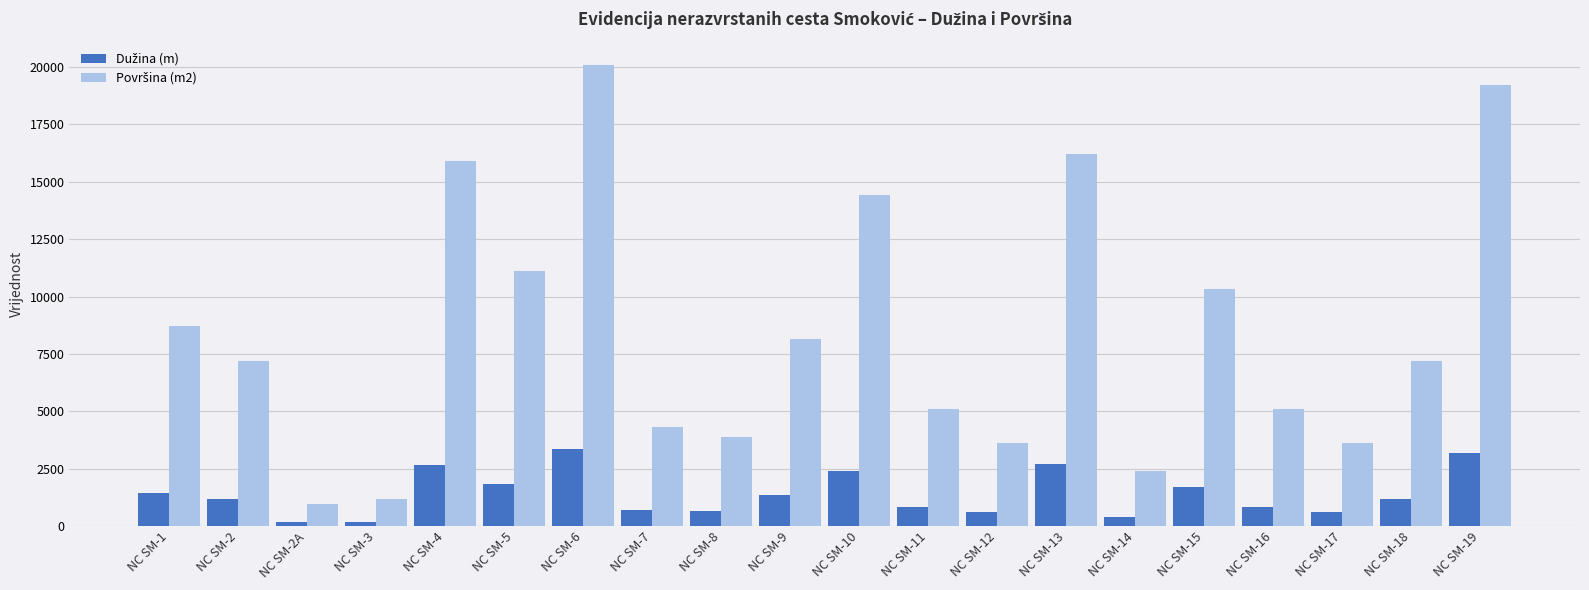

At which category is the sum across all series the highest?

NC SM-6